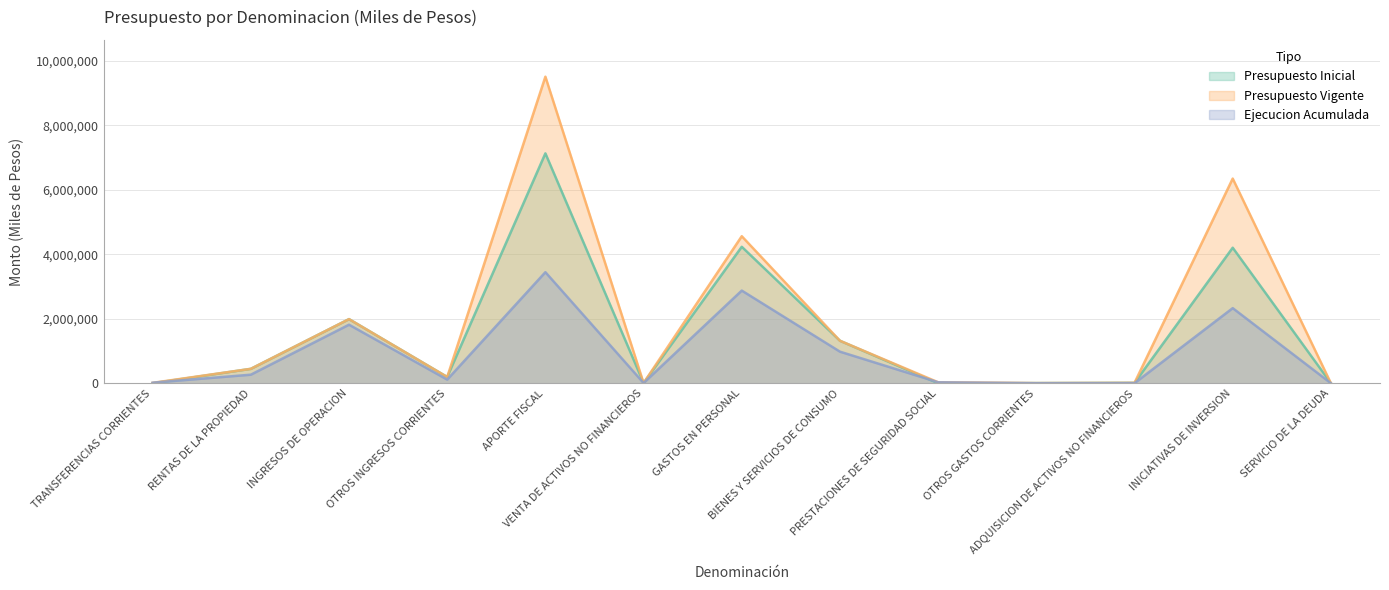

How many positive values does the Ejecucion Acumulada series have?

11